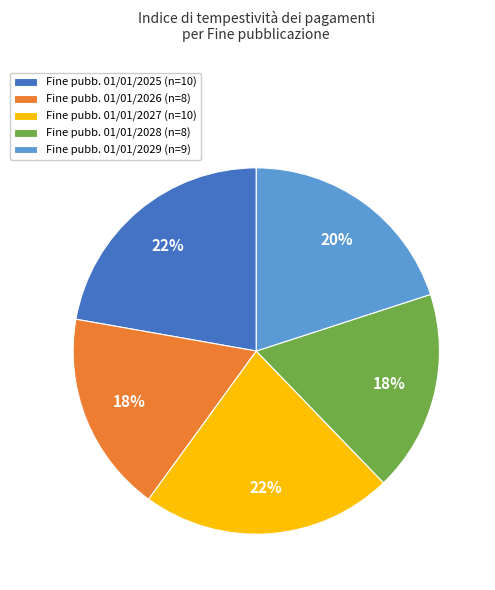

Count the number of slices in the pie.

5